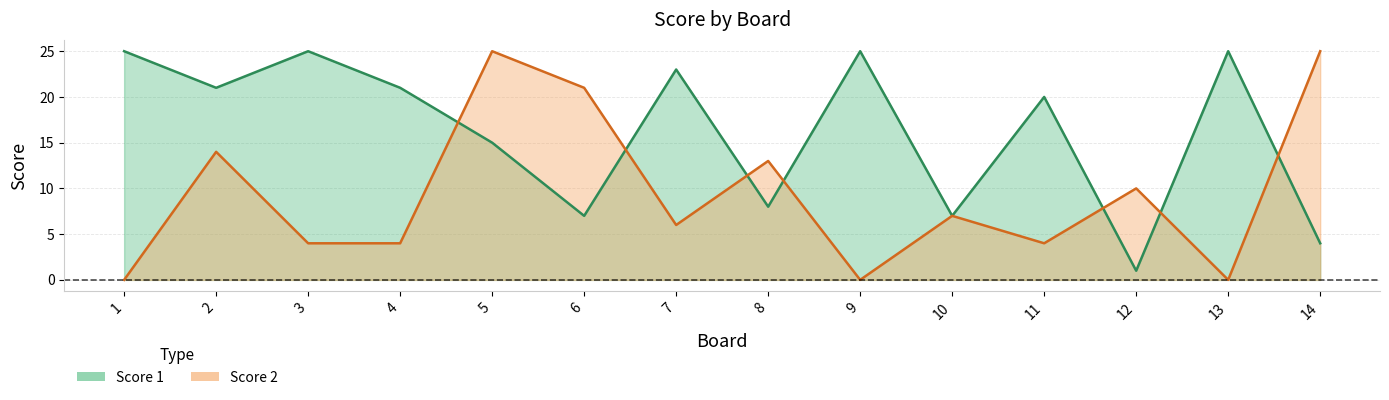

True or false: Score 1 and Score 2 cross at least once.

True